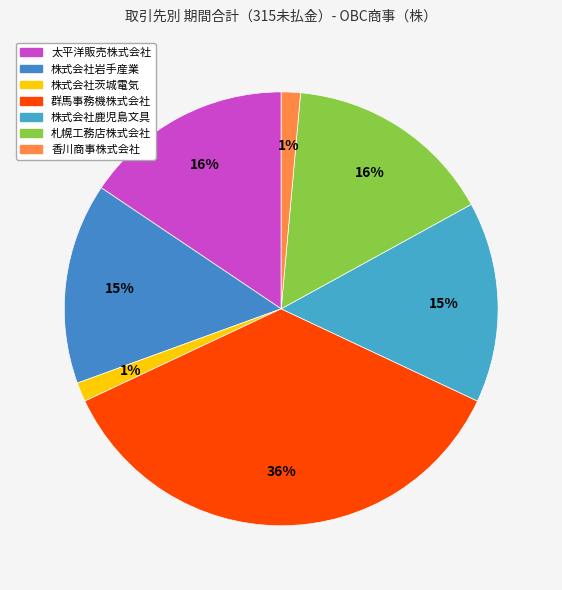

How many segments does this pie chart have?

7